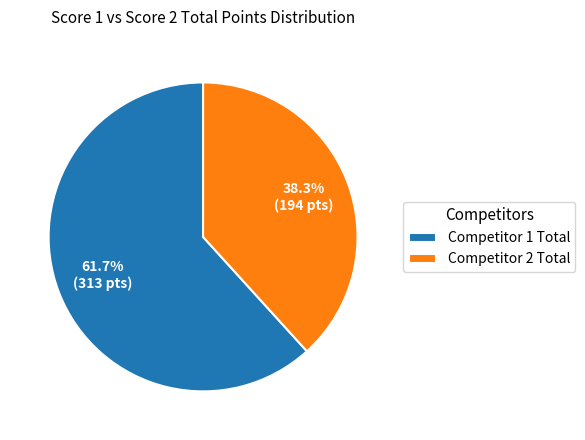

Which category has the biggest portion of the pie?

Competitor 1 Total